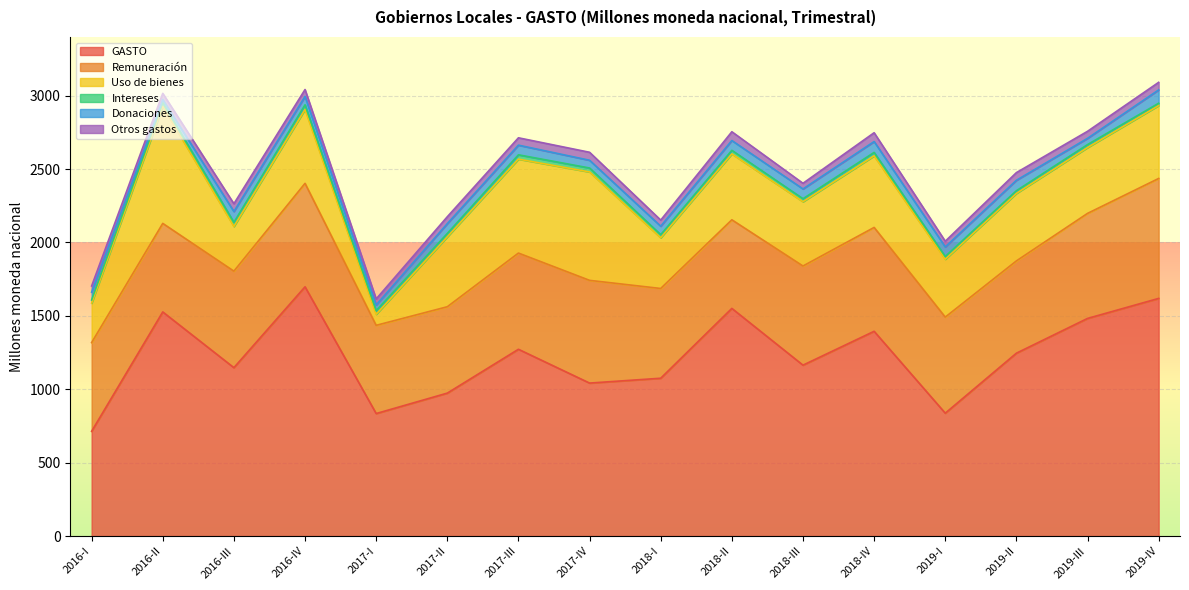

True or false: Intereses and Donaciones intersect in this chart.

True